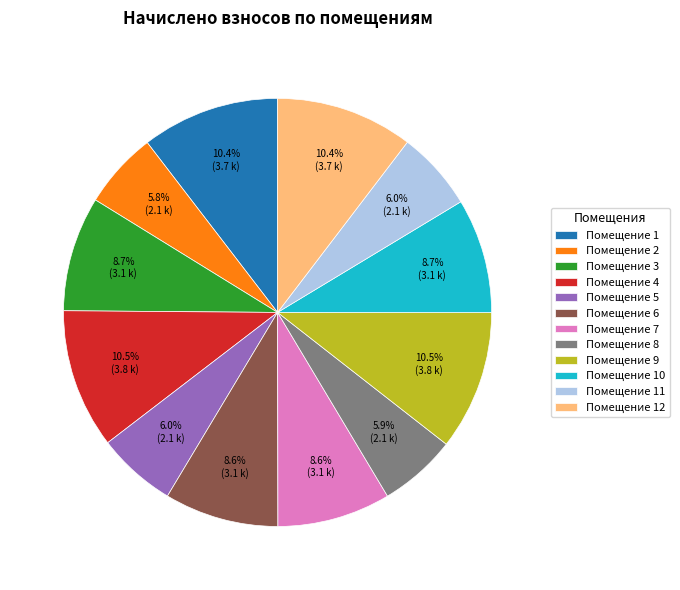

Does any single category account for the majority?

No